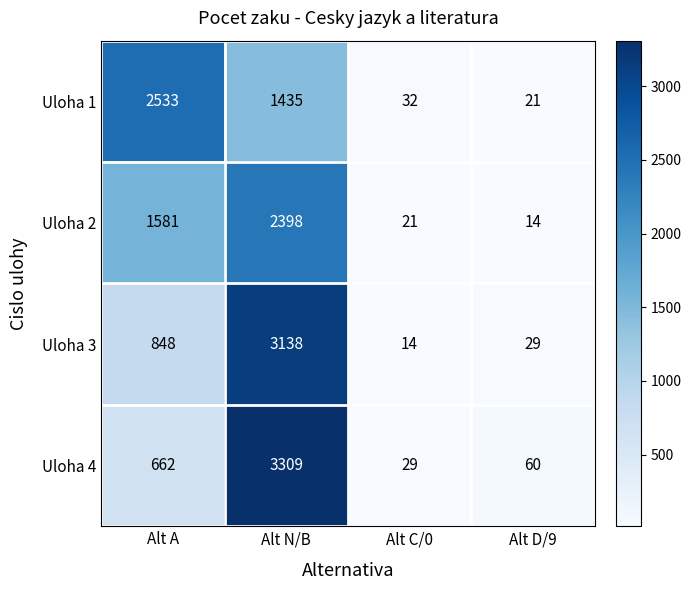

What is the difference between the maximum and minimum values in the Uloha 1 series?

2512